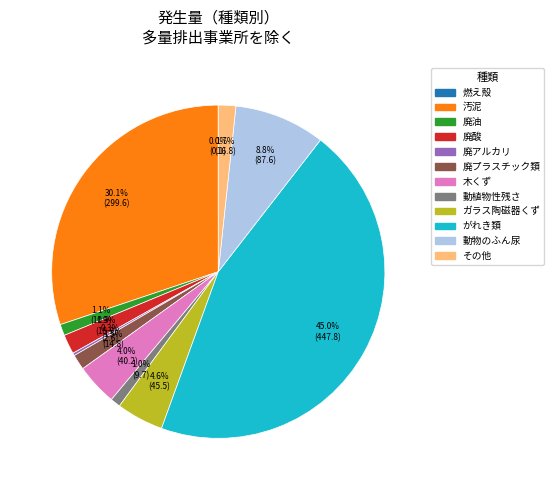

Does any single category account for the majority?

No